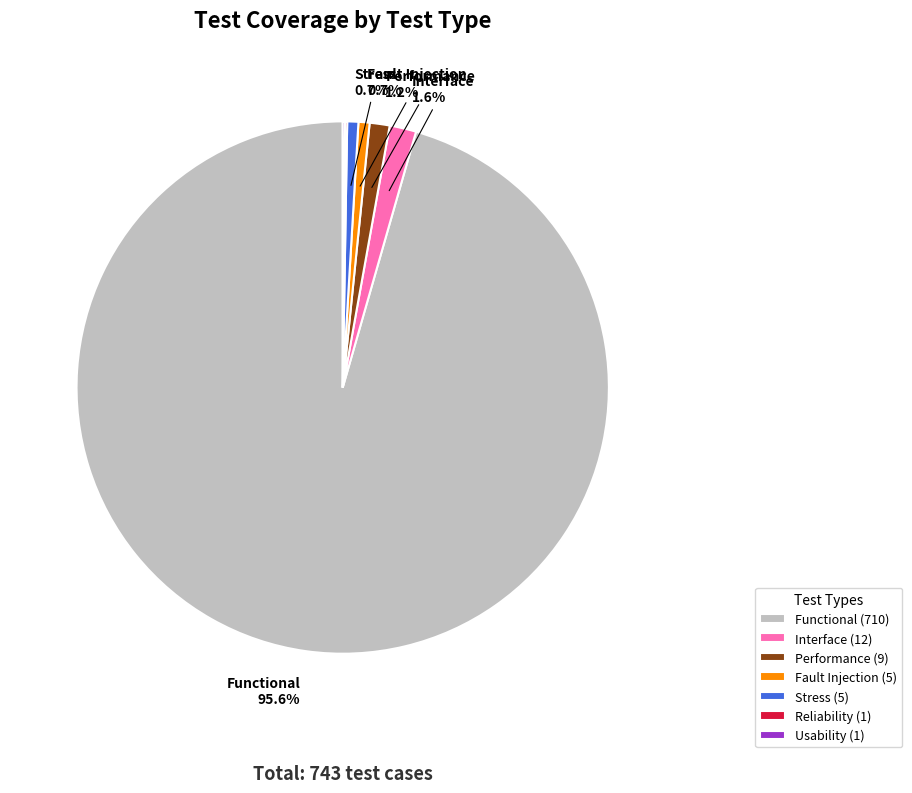

What percentage do Stress (5) and Performance (9) together represent?

1.9%